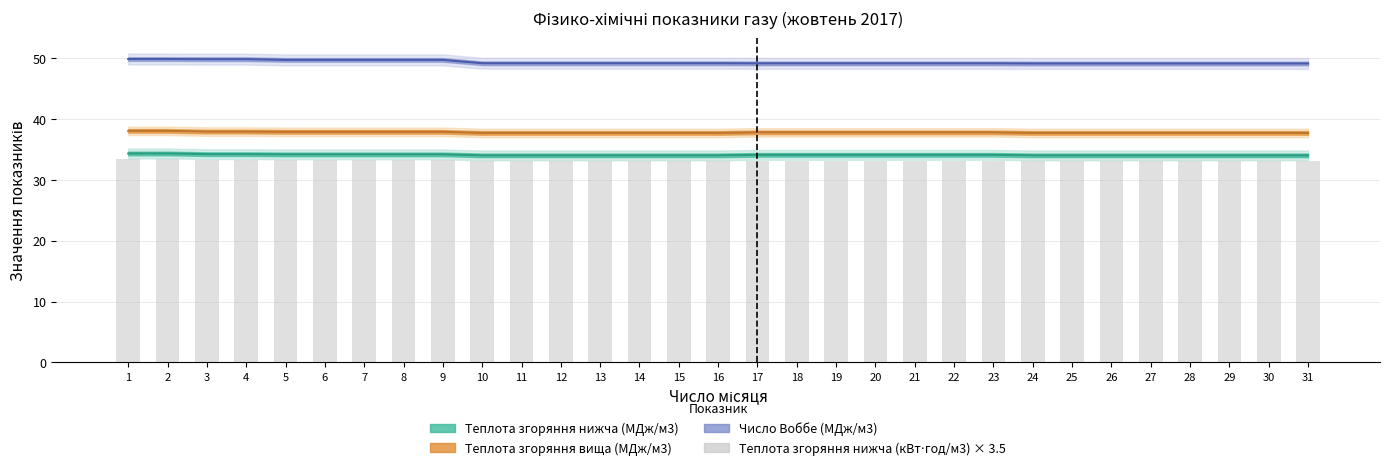

What is the value of the 18th bar from the left?

33.2